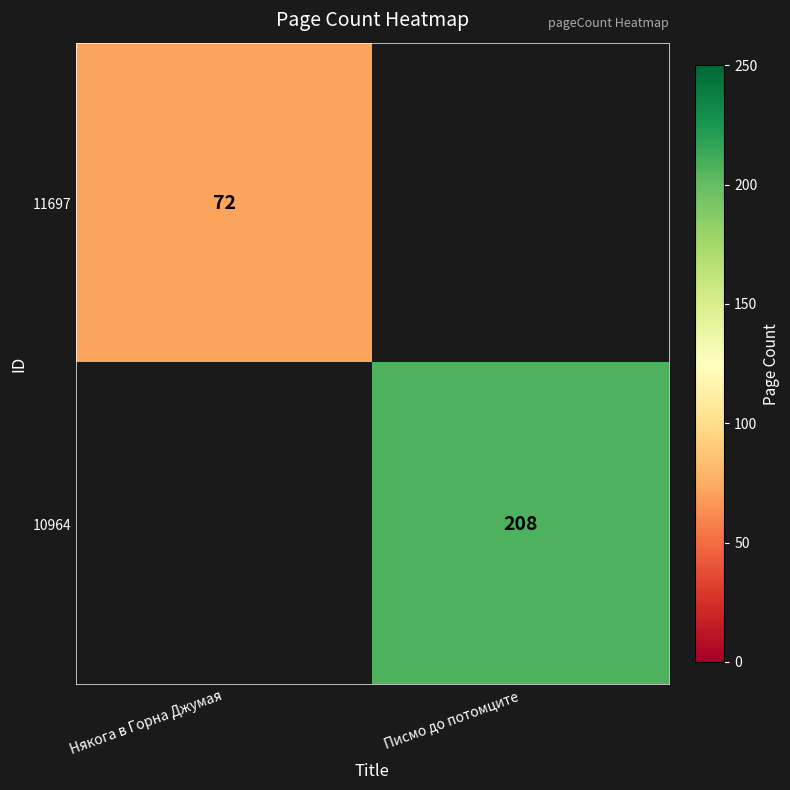

The 11697 series shows 19 at Някога в Горна Джумая. True or false?

False